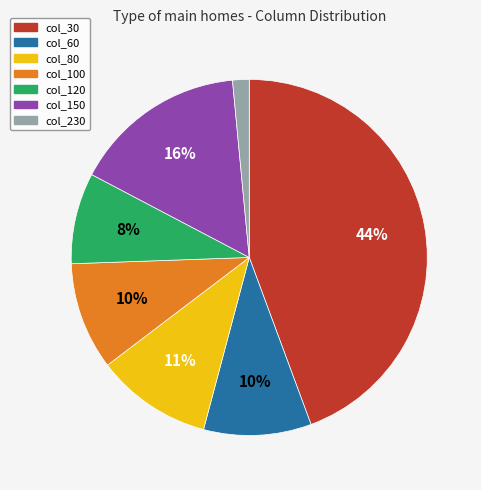

To the nearest percent, what is the average slice percentage?

14%